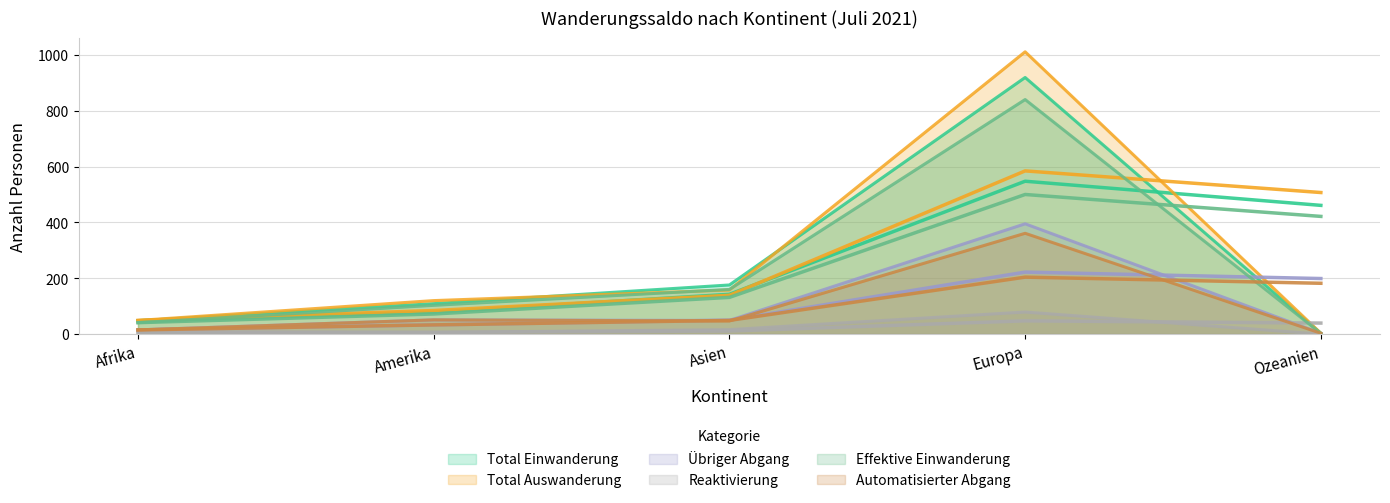

Where does the Effektive Einwanderung series first go above 103?

Asien